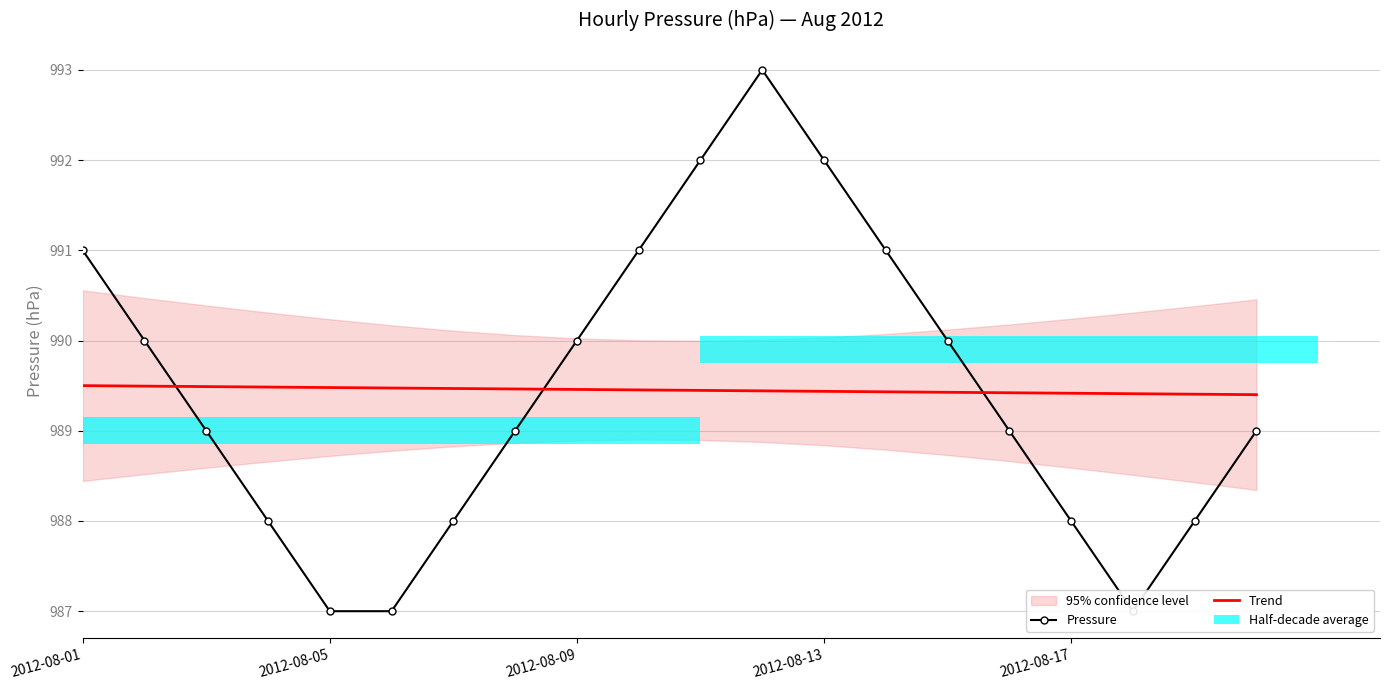

Which series has the largest total across all categories?

Trend